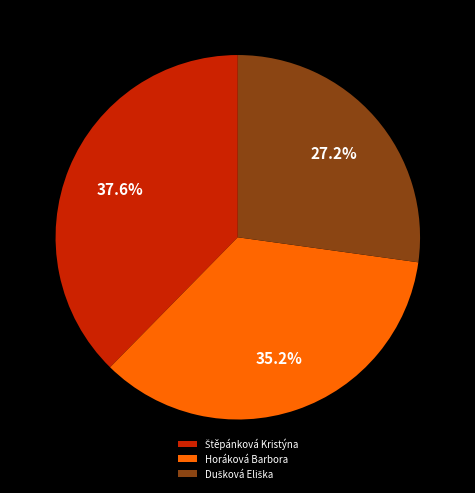

How many segments does this pie chart have?

3